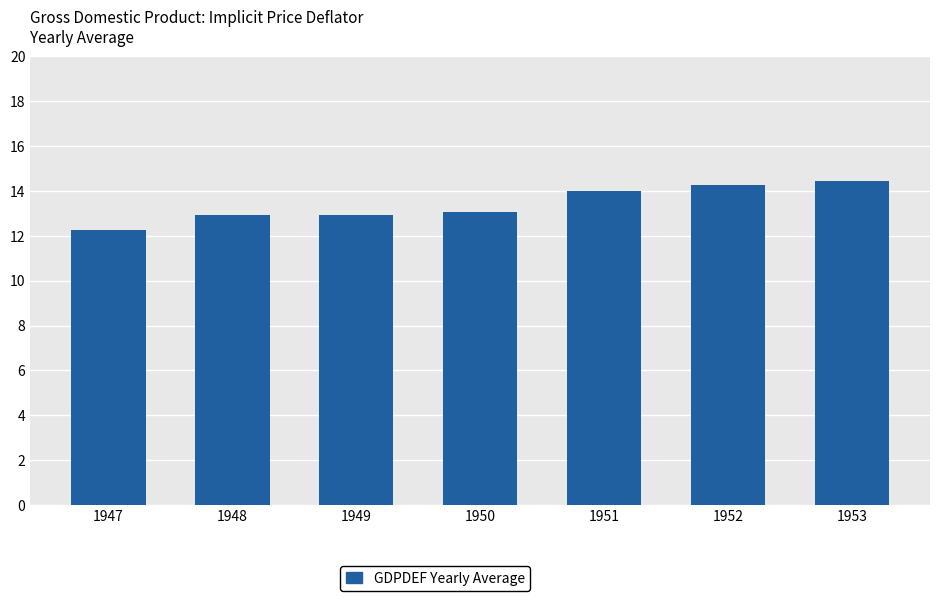

What is the change in value from 1949 to 1953?

+1.5